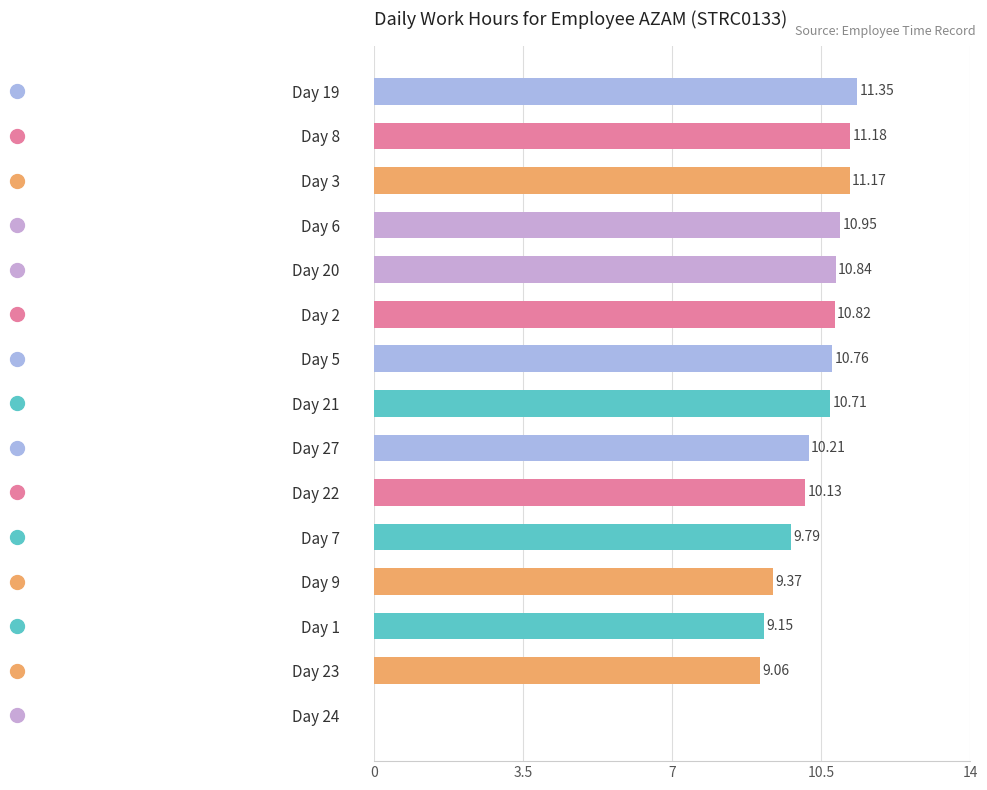

What is the sum of all values?

145.5